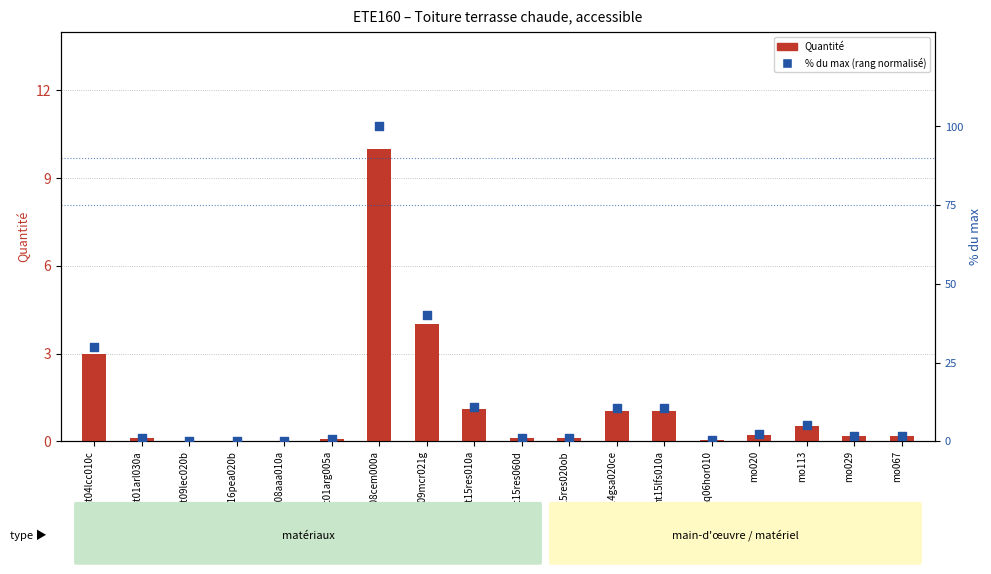

Which series reaches the maximum Y coordinate?

% du max (rang normalisé)